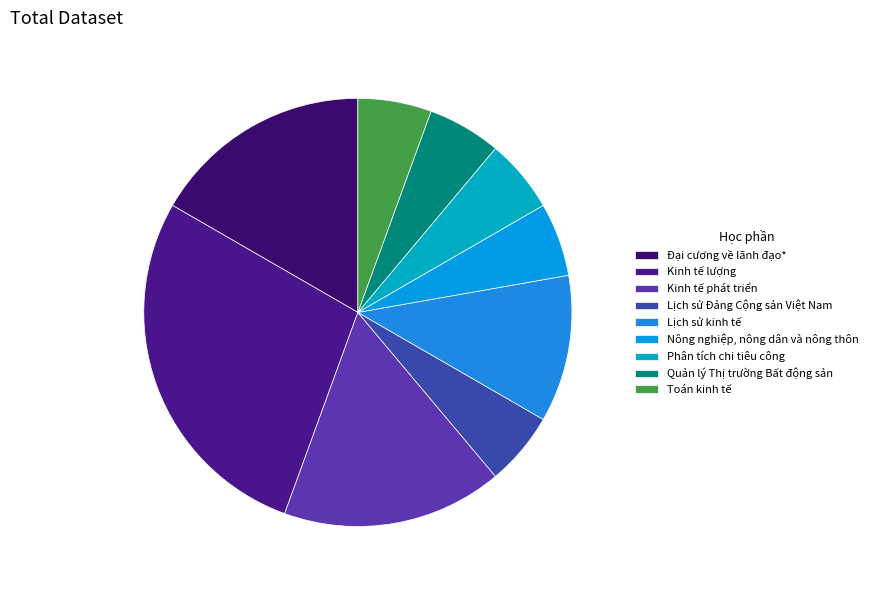

Which category has the smallest portion of the pie?

Lịch sử Đảng Cộng sản Việt Nam